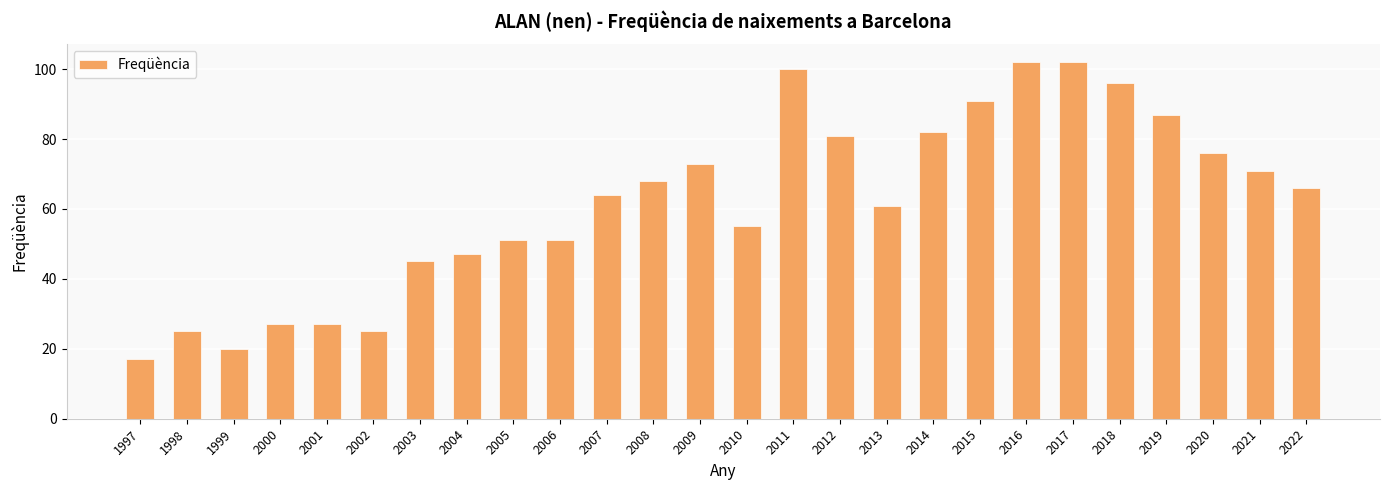

What is the greatest value displayed?

102